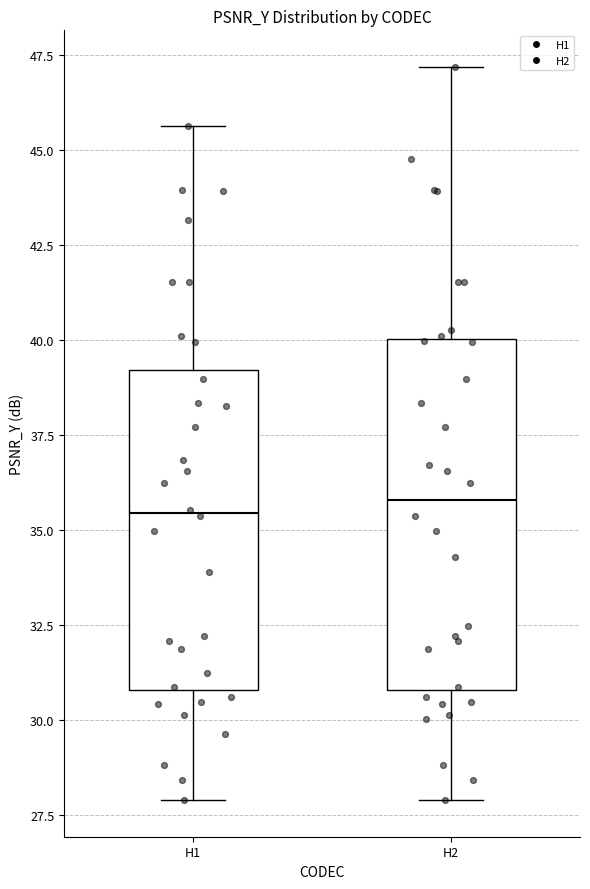

Comparing the boxes themselves (not the whiskers), which one is the tallest?

H2